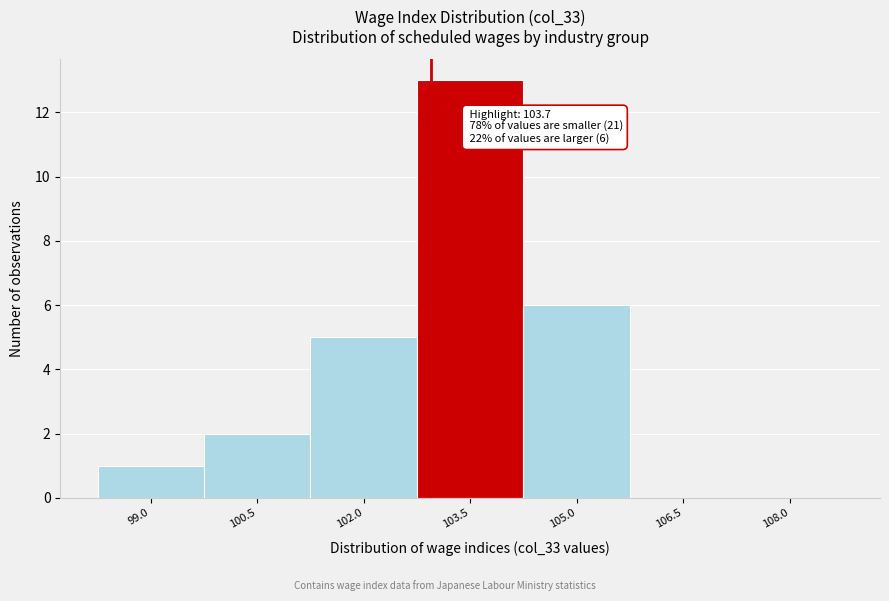

Reading right to left, extract all data points from this chart.

108.0=0	106.5=0	105.0=6	103.5=13	102.0=5	100.5=2	99.0=1